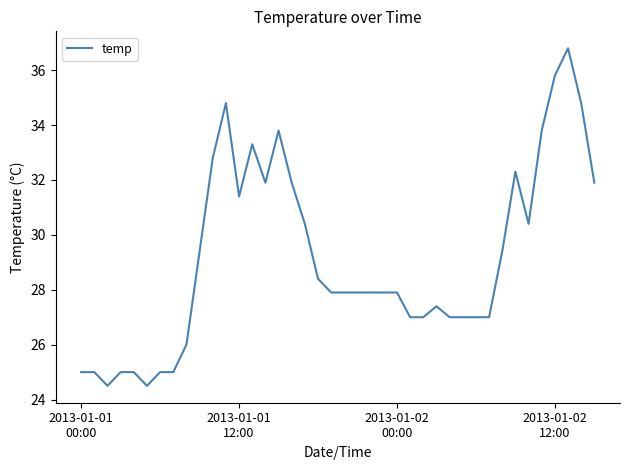

What is the difference between the maximum and minimum values?

12.3